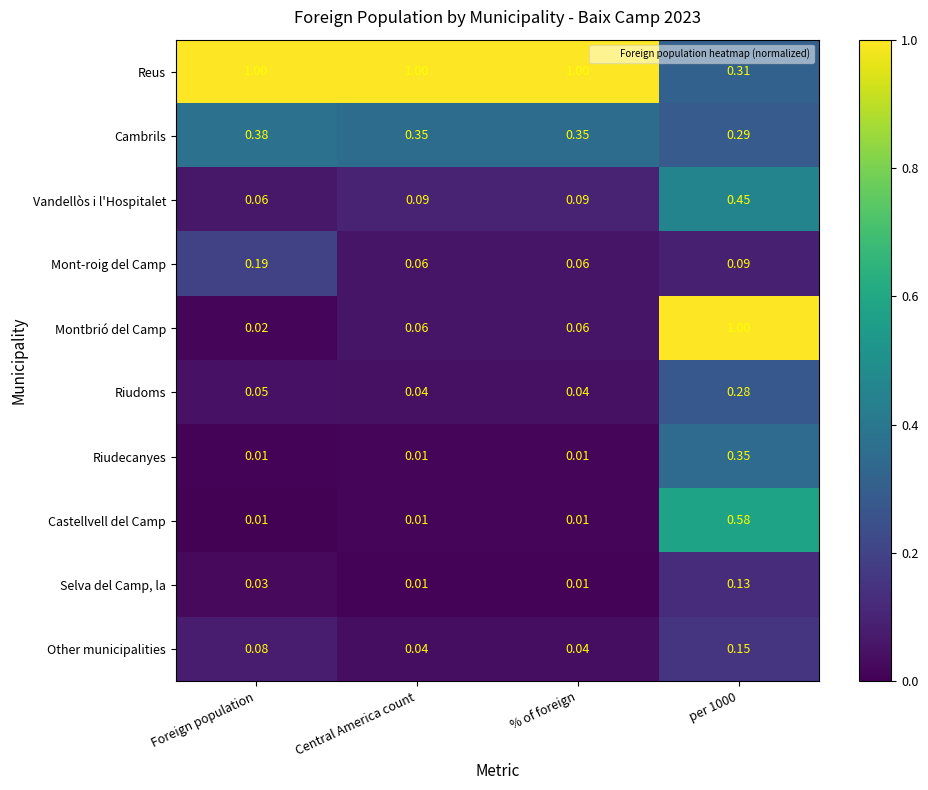

At which label is Montbrió del Camp closest to 0?

Foreign population